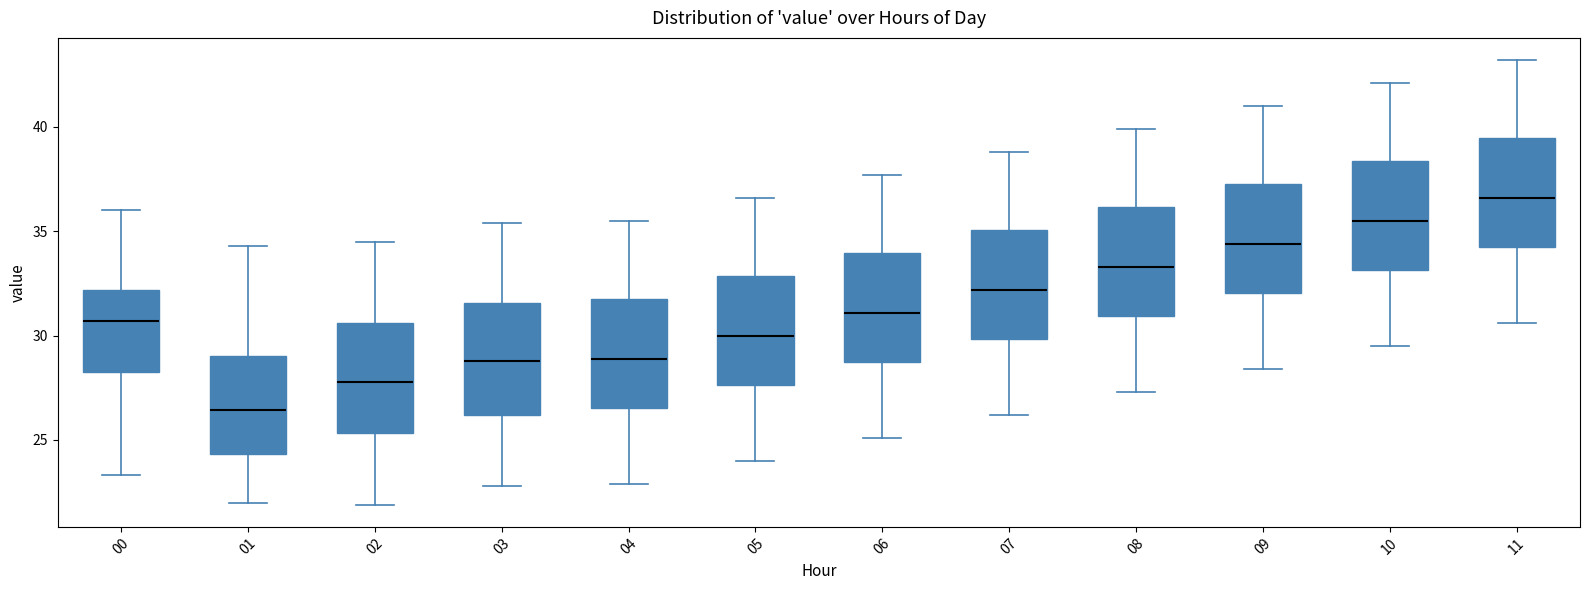

Reading left to right, transcribe this box plot: for each box, give where its median line is, the range the box spans, and where its two whiskers end, as read against the y-axis. The values are not printed on the chart, so give them approximately, as read against the axis.

00: median 30.5, box 28.5 to 32.0, whiskers 23.5 to 36.0
01: median 26.5, box 24.5 to 29.0, whiskers 22.0 to 34.5
02: median 28.0, box 25.5 to 30.5, whiskers 22.0 to 34.5
03: median 29.0, box 26.0 to 31.5, whiskers 23.0 to 35.5
04: median 29.0, box 26.5 to 32.0, whiskers 23.0 to 35.5
05: median 30.0, box 27.5 to 33.0, whiskers 24.0 to 36.5
06: median 31.0, box 28.5 to 34.0, whiskers 25.0 to 37.5
07: median 32.0, box 30.0 to 35.0, whiskers 26.0 to 39.0
08: median 33.5, box 31.0 to 36.0, whiskers 27.5 to 40.0
09: median 34.5, box 32.0 to 37.5, whiskers 28.5 to 41.0
10: median 35.5, box 33.0 to 38.5, whiskers 29.5 to 42.0
11: median 36.5, box 34.0 to 39.5, whiskers 30.5 to 43.0